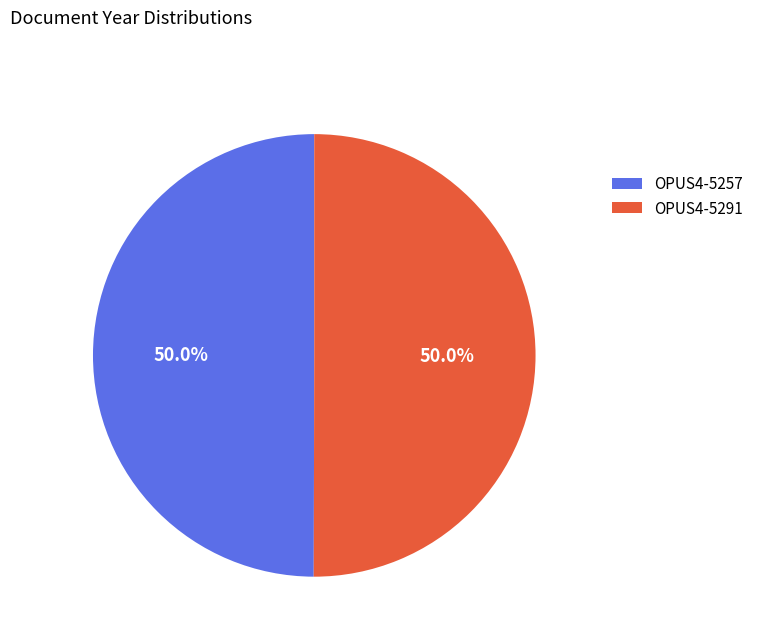

To the nearest percent, what is the average slice percentage?

50%